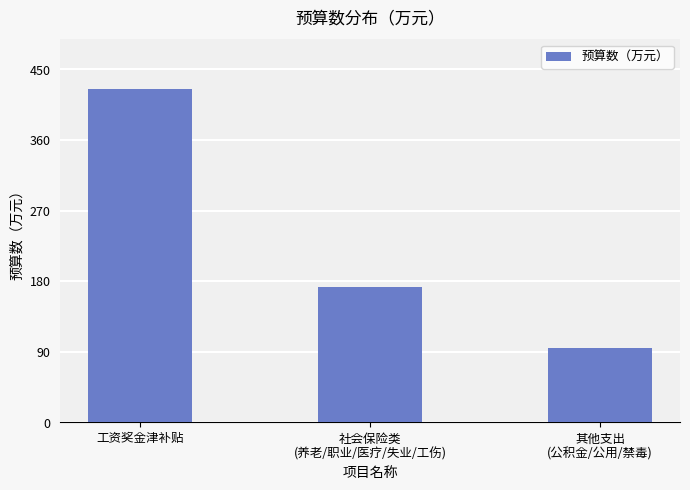

List the labels in order of value, smallest first.

其他支出
(公积金/公用/禁毒), 社会保险类
(养老/职业/医疗/失业/工伤), 工资奖金津补贴